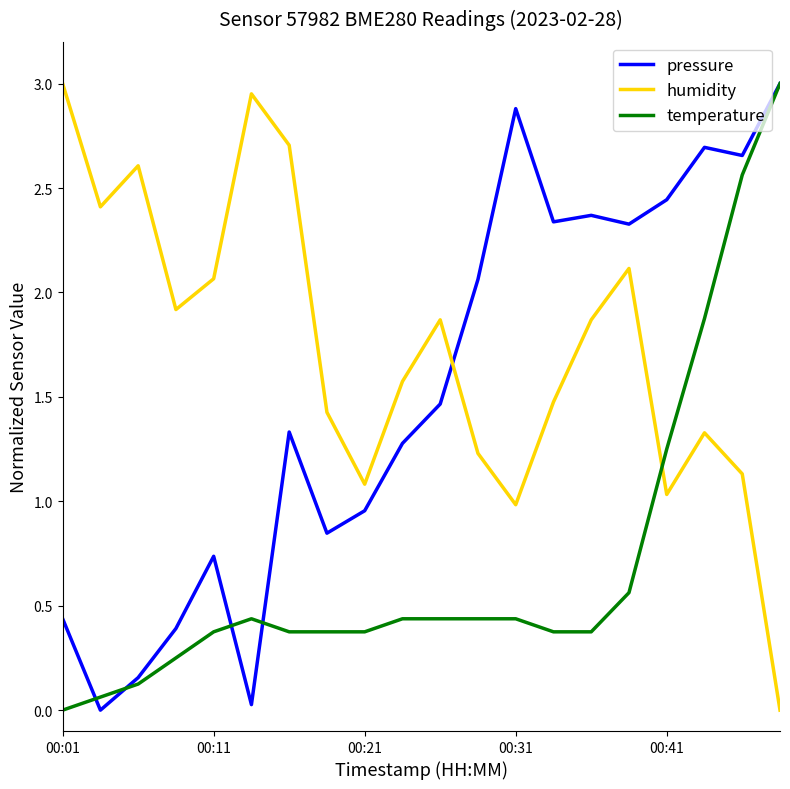

List the series in order of their overall mean, lowest first.

temperature, pressure, humidity